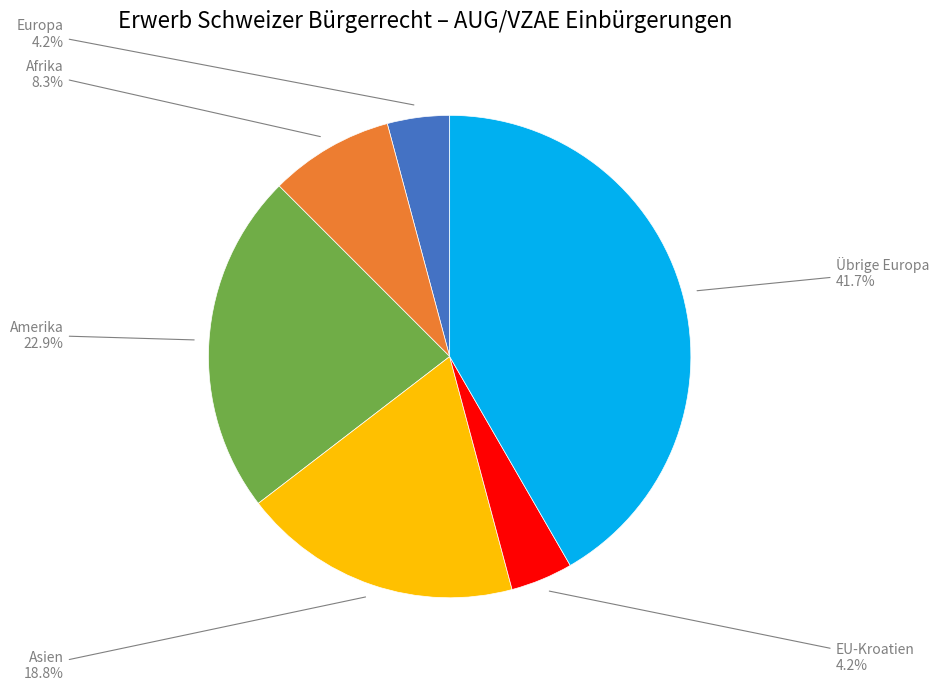

What portion of the pie excludes Amerika?

77.1%